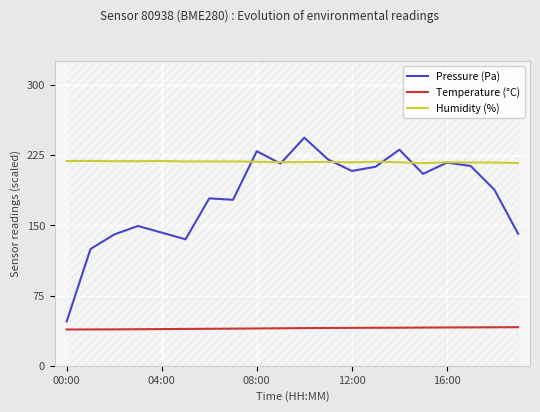

True or false: Temperature (°C) and Pressure (Pa) intersect in this chart.

False